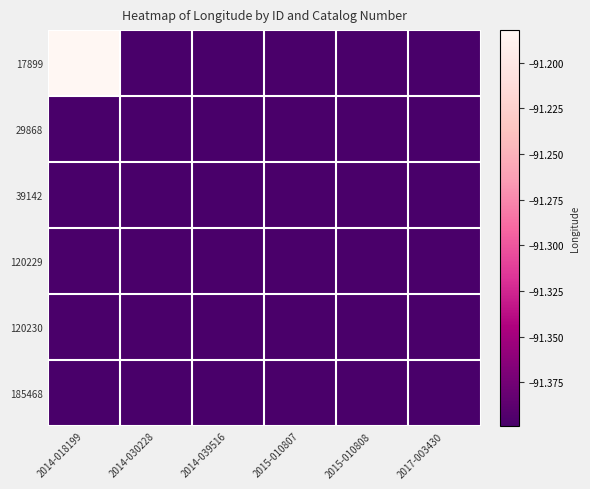

Which label corresponds to the largest value in the chart?

2014-018199